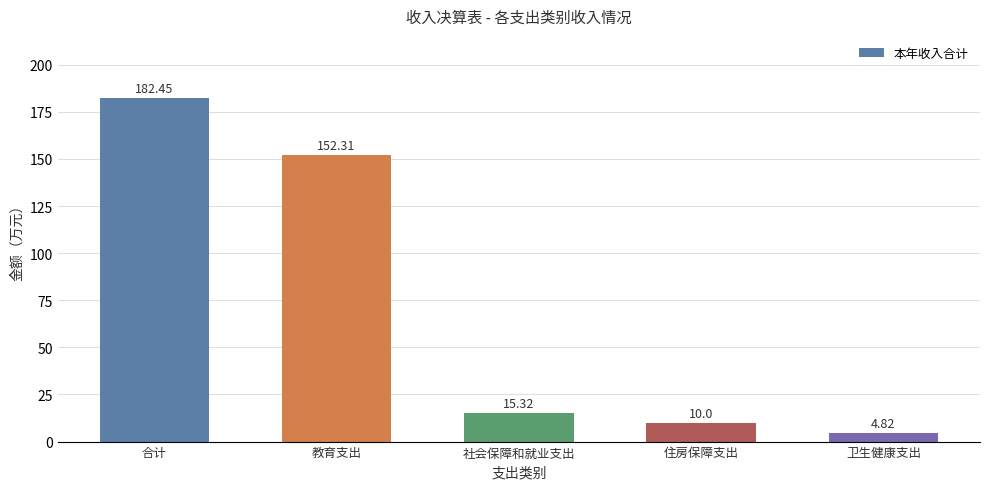

Between 住房保障支出 and 合计, which is larger?

合计